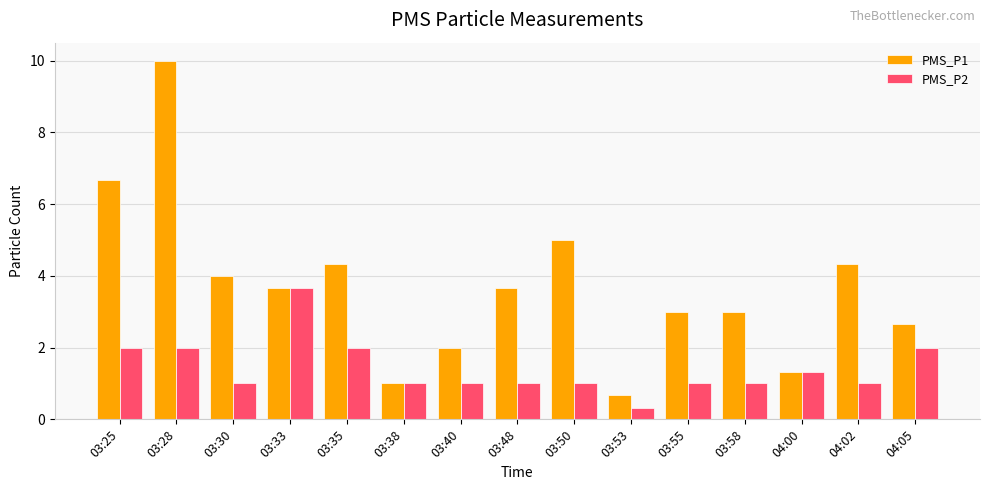

The PMS_P2 series shows 0.7 at 03:35. True or false?

False